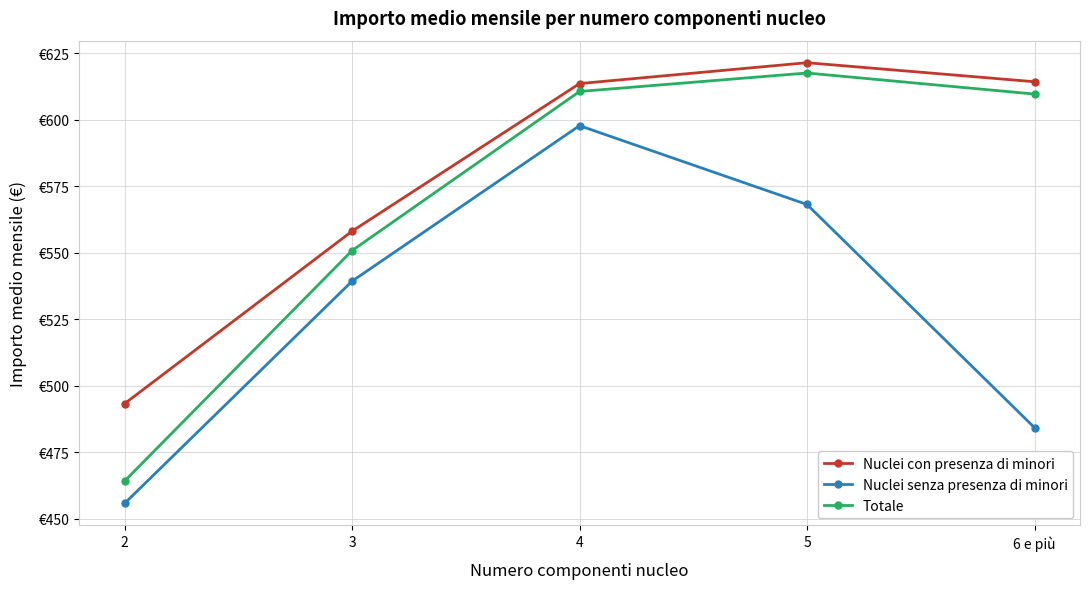

Reading left to right, what are all the values shown in this chart?

Nuclei con presenza di minori: 493.2	558.0	613.5	621.4	614.2
Nuclei senza presenza di minori: 455.7	539.2	597.7	568.1	484.2
Totale: 464.1	550.7	610.6	617.5	609.6